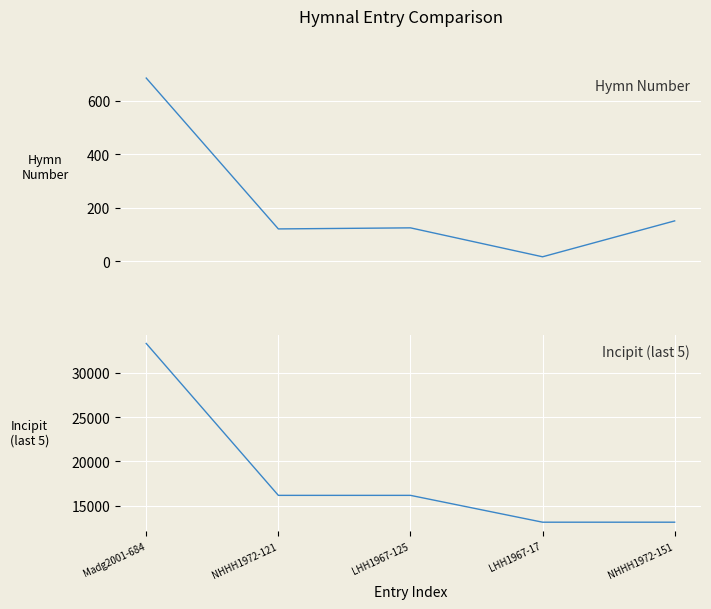

Reading right to left, extract all data points from this chart.

Hymn Number: 151	17	125	121	684
Incipit (last 5): 13132	13132	16165	16165	33335